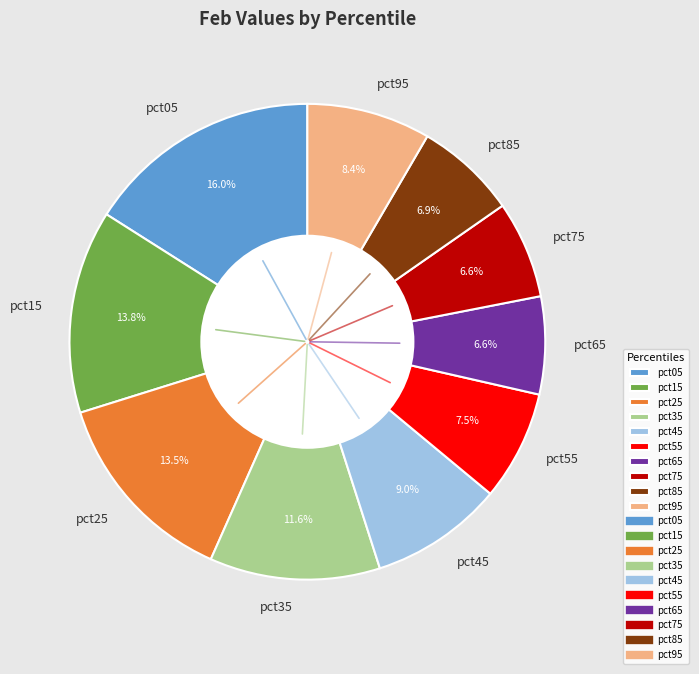

What portion of the pie excludes pct75?

93.4%